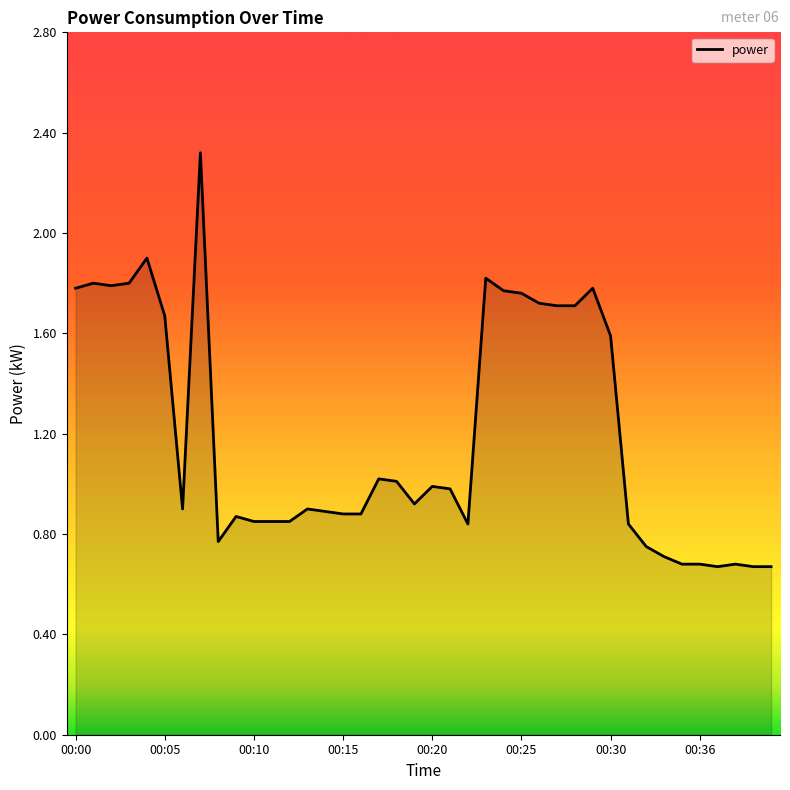

What is the maximum value shown in the chart?

2.3